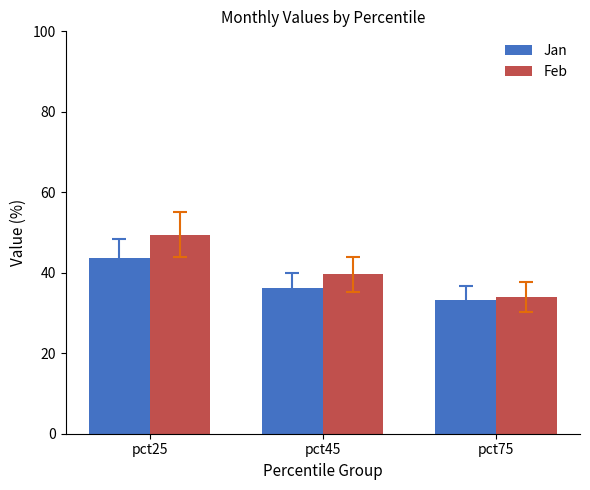

Which category has the lowest value across all series?

pct75